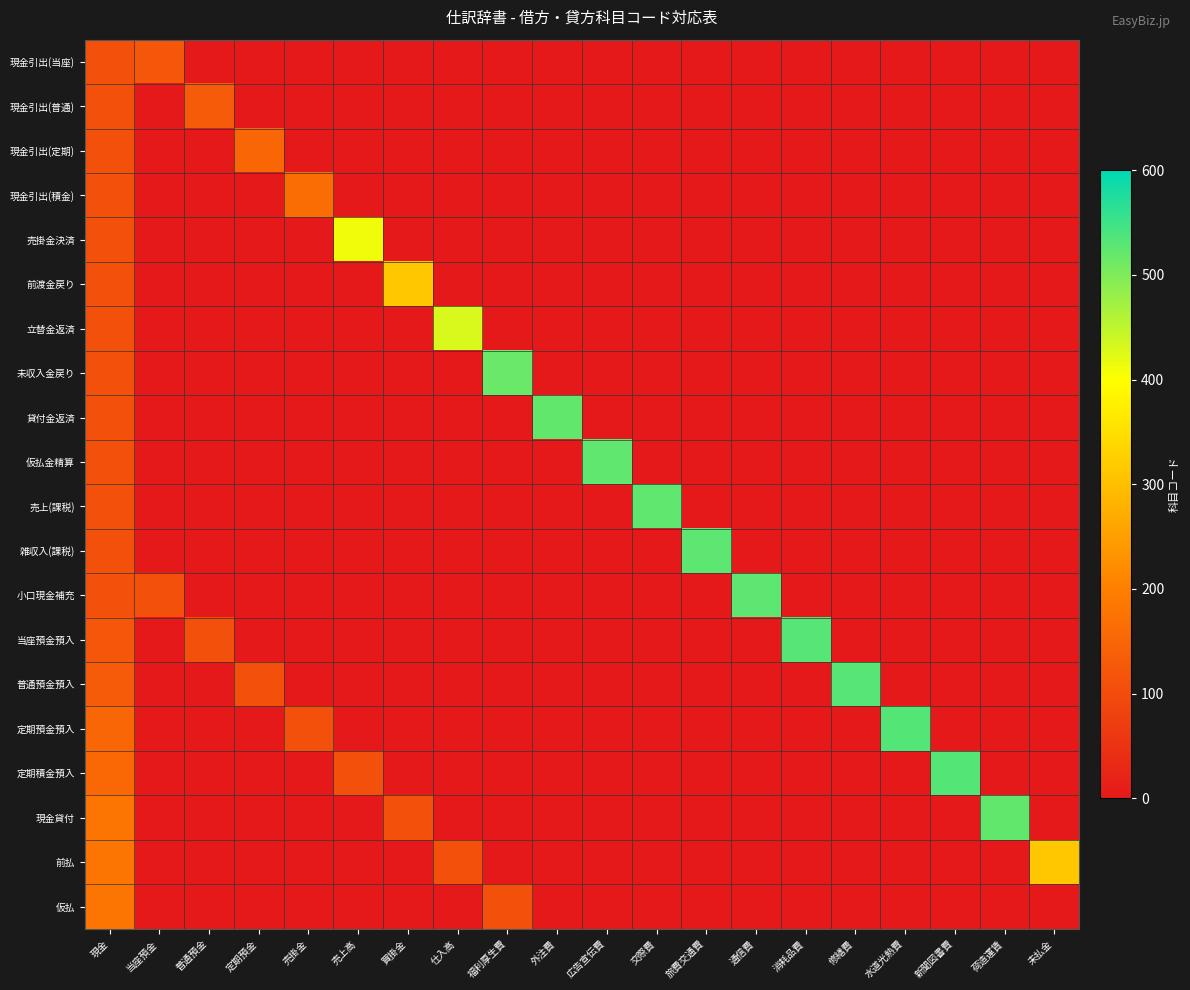

At how many categories does at least one series exceed 72?

20